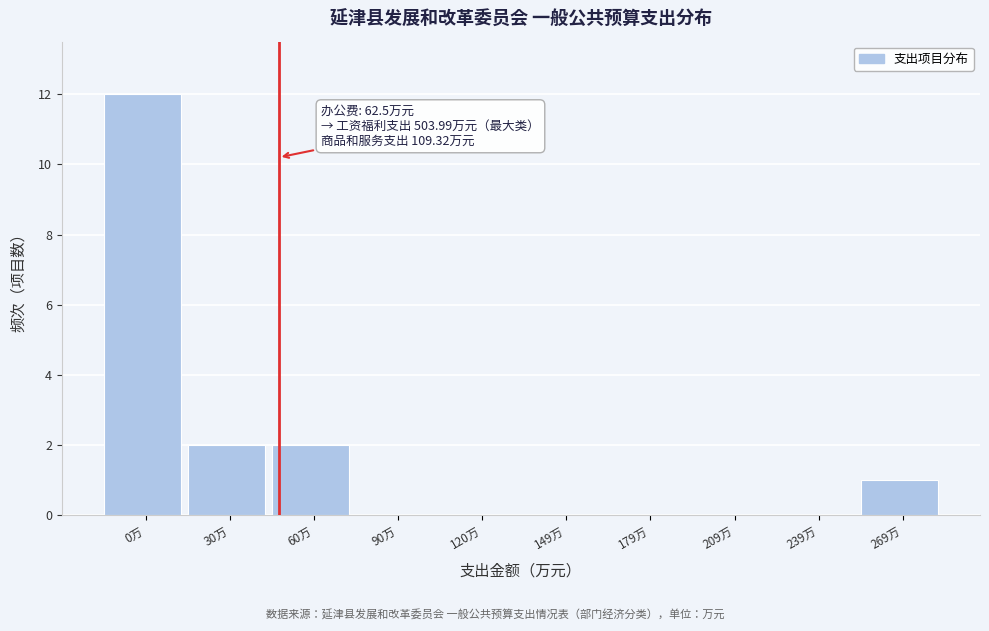

Reading left to right, what are all the values shown in this chart?

0万=12	30万=2	60万=2	90万=0	120万=0	149万=0	179万=0	209万=0	239万=0	269万=1